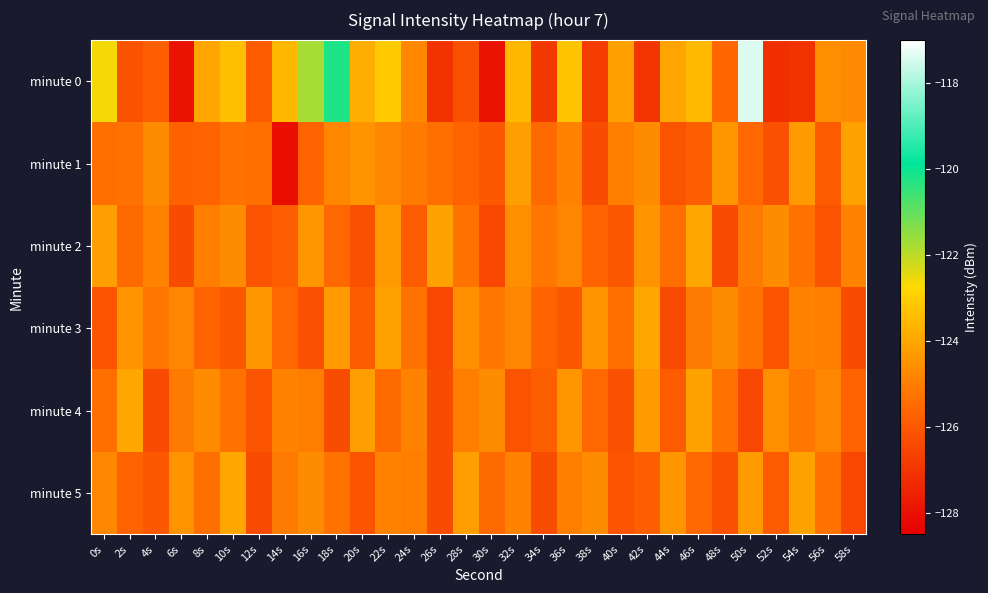

Between 50s and 58s, which series saw the biggest shift?

minute 0